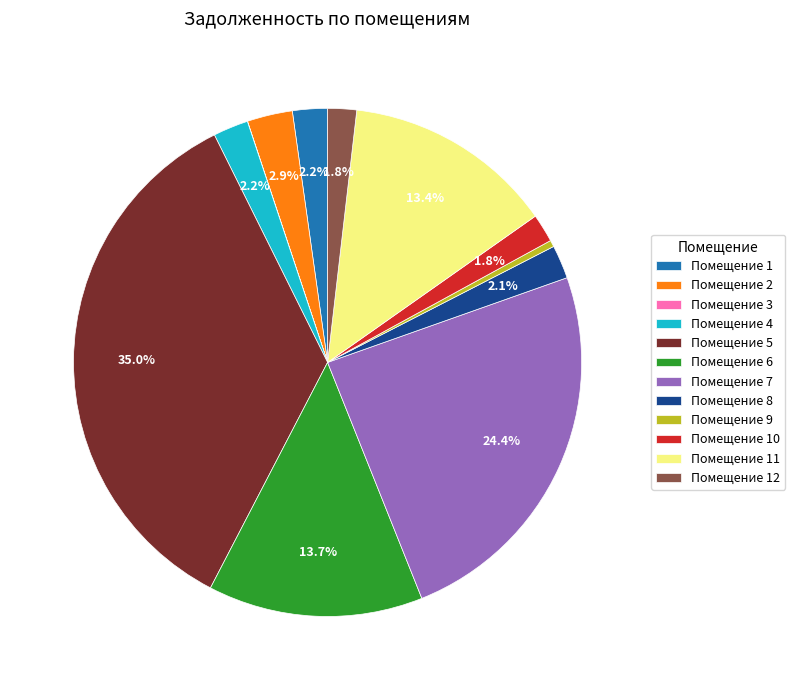

Which slice is the largest?

Помещение 5